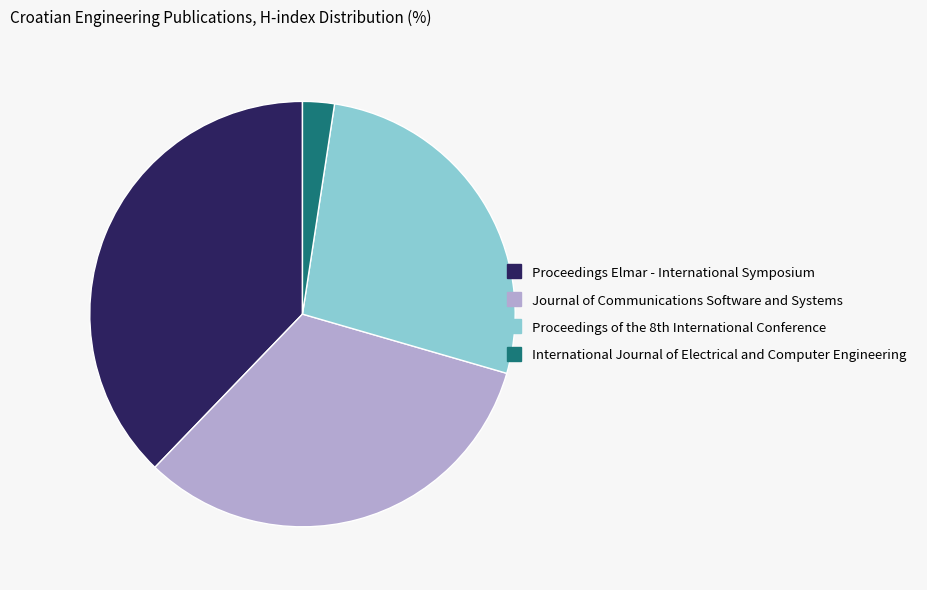

True or false: Proceedings Elmar - International Symposium accounts for 38% of the total.

True